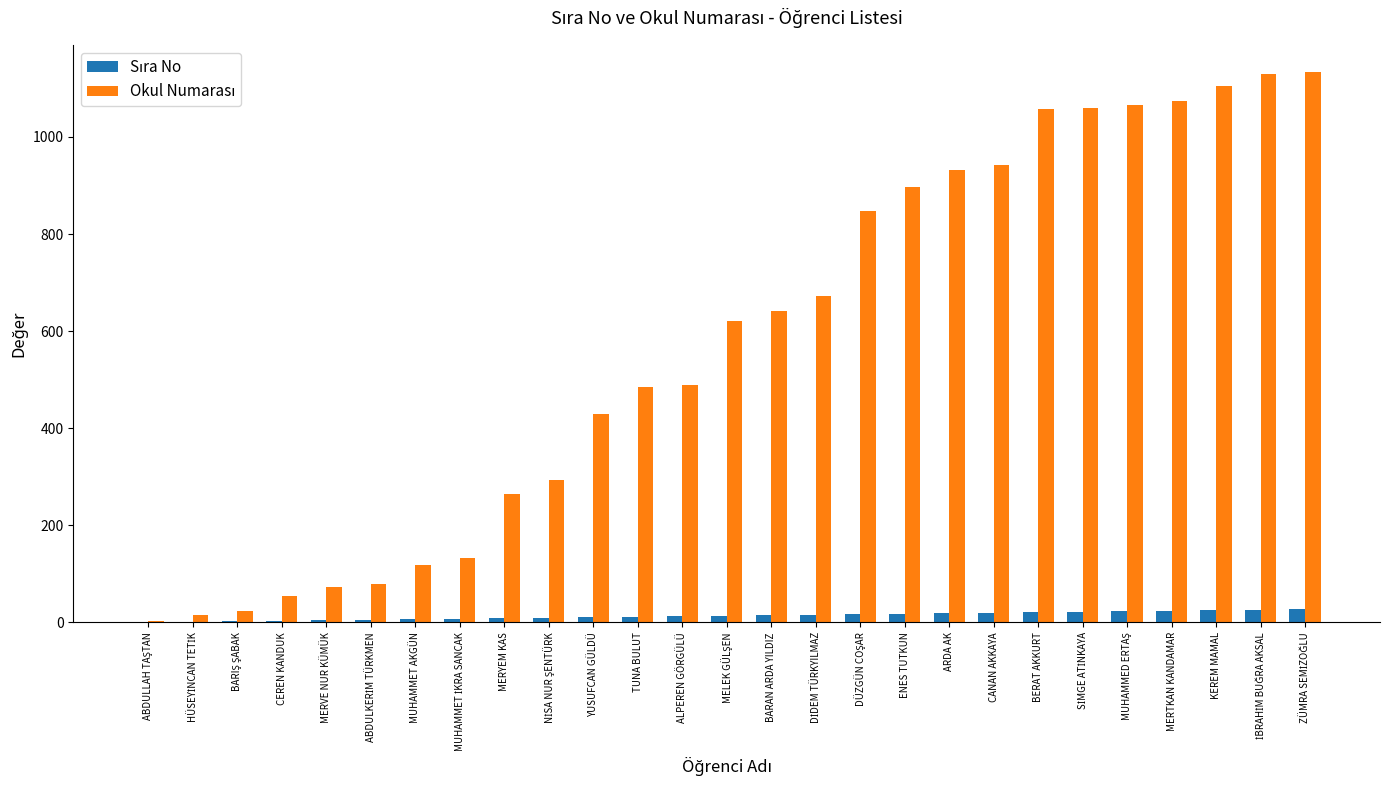

What is the value of the Sıra No bar at the 27th from the left?

27